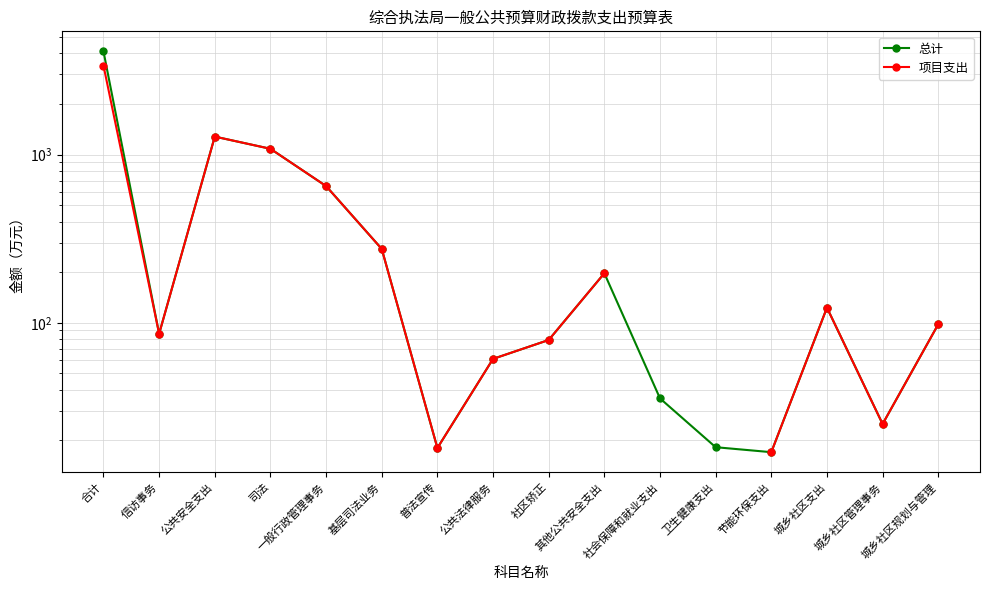

At which category is the sum across all series the highest?

合计